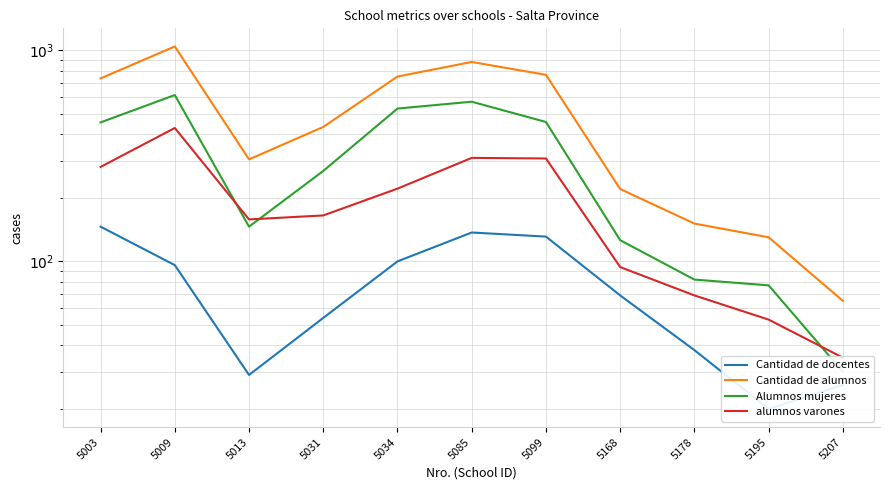

Where is Cantidad de alumnos nearest to the value 553?

5031